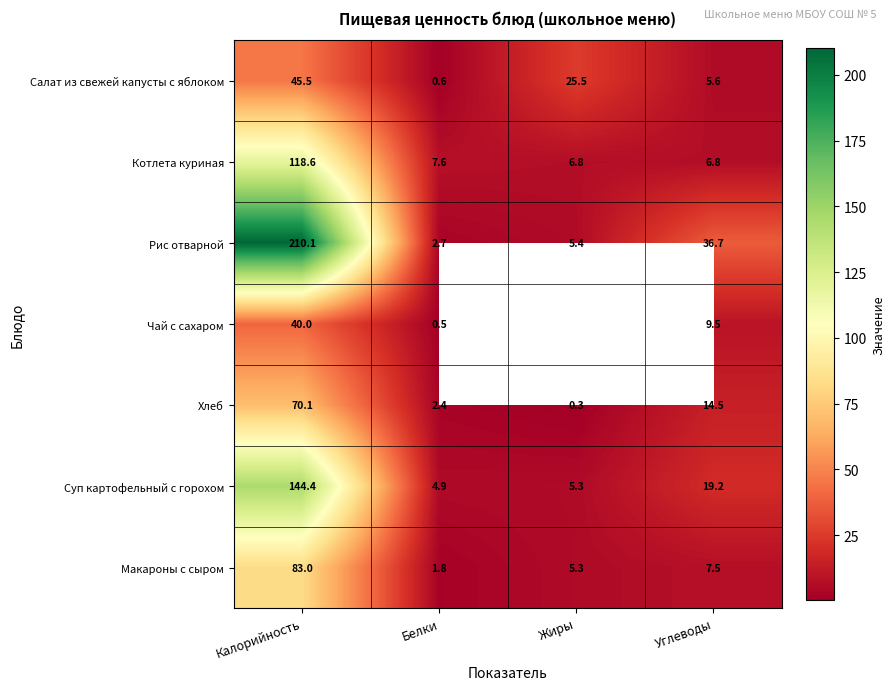

Where is Котлета куриная nearest to the value 62?

Белки